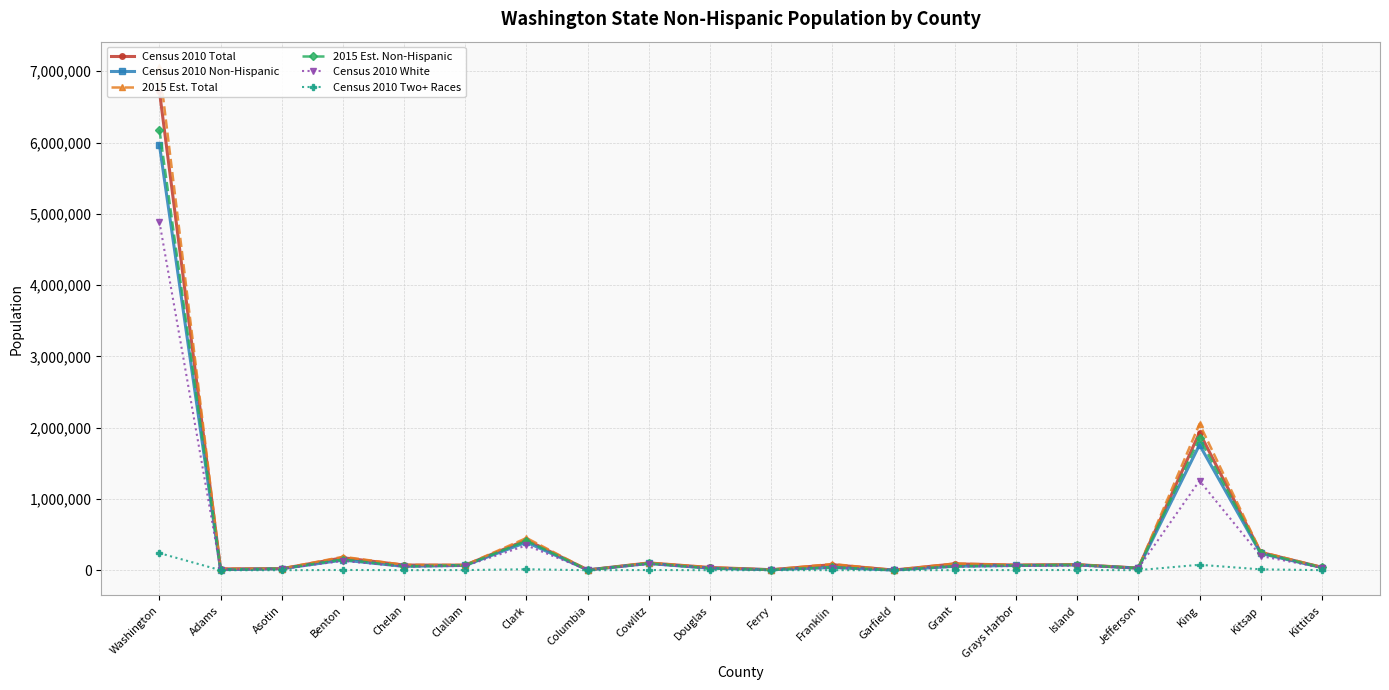

How many series are shown in this chart?

6